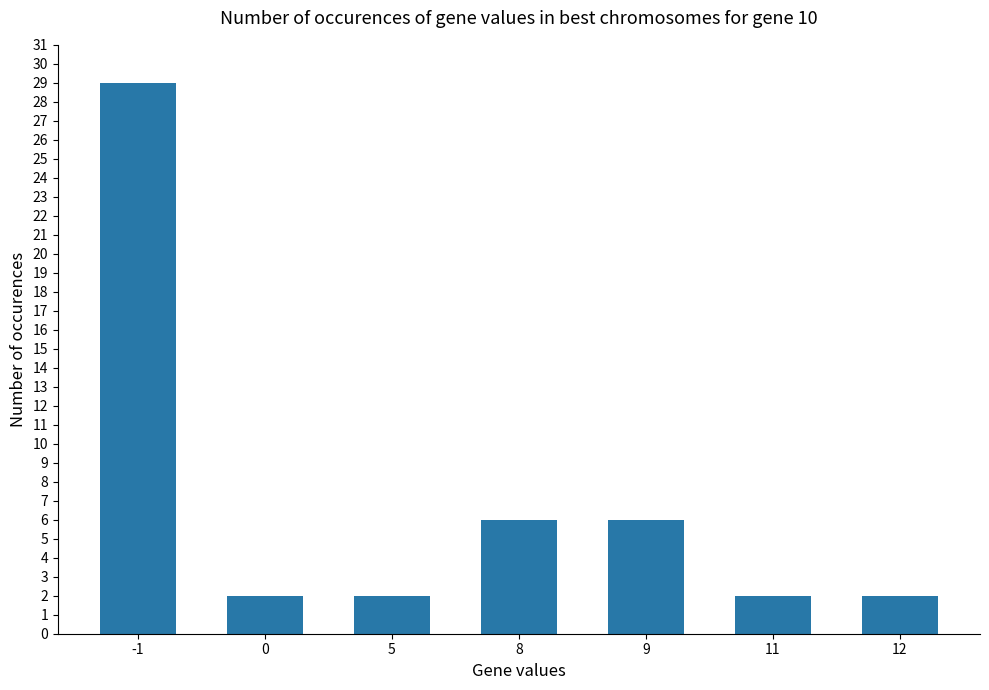

Is it true that the value at -1 is 46?

False